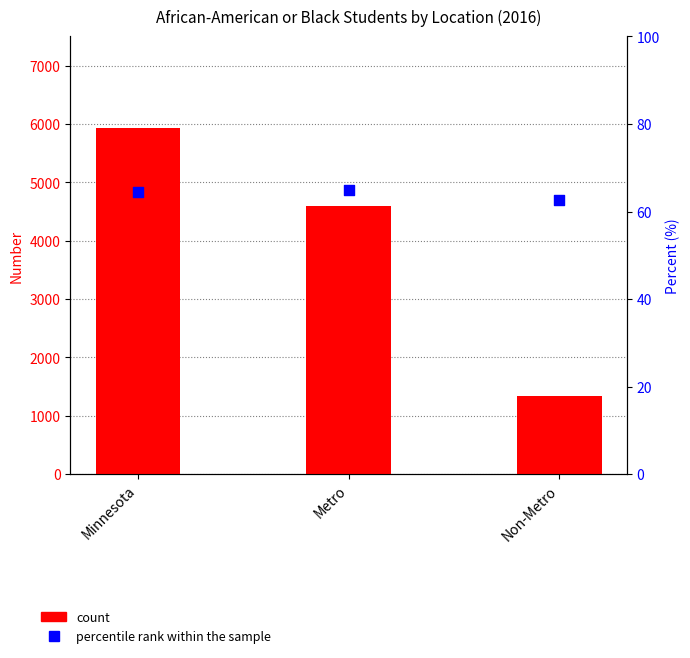

Which series reaches the minimum Y coordinate?

percentile rank within the sample